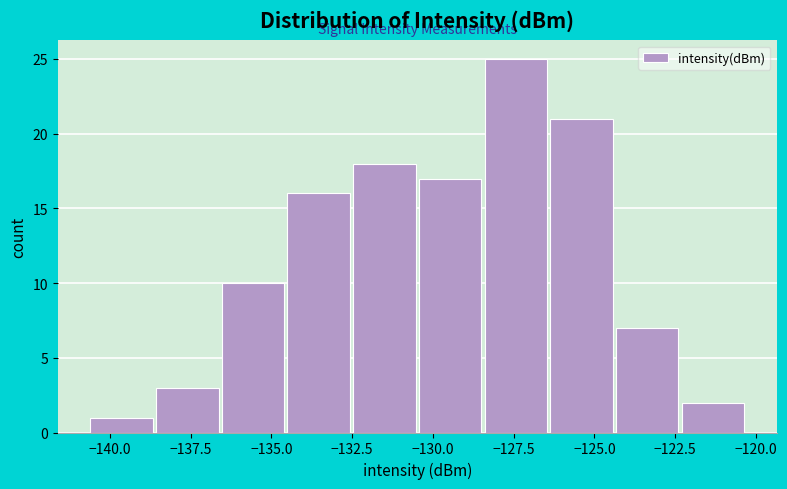

Reading left to right, list every bar in this chart as the range it spans on the x-axis followed by its height. Neither the bar edges nor the heights are printed on the chart, so give them approximately, as read against the axes.

-140.5 to -138.5: 1
-138.5 to -136.5: 3
-136.5 to -134.5: 10
-134.5 to -132.5: 16
-132.5 to -130.5: 18
-130.5 to -128.5: 17
-128.5 to -126.5: 25
-126.5 to -124.5: 21
-124.5 to -122.5: 7
-122.5 to -120.5: 2